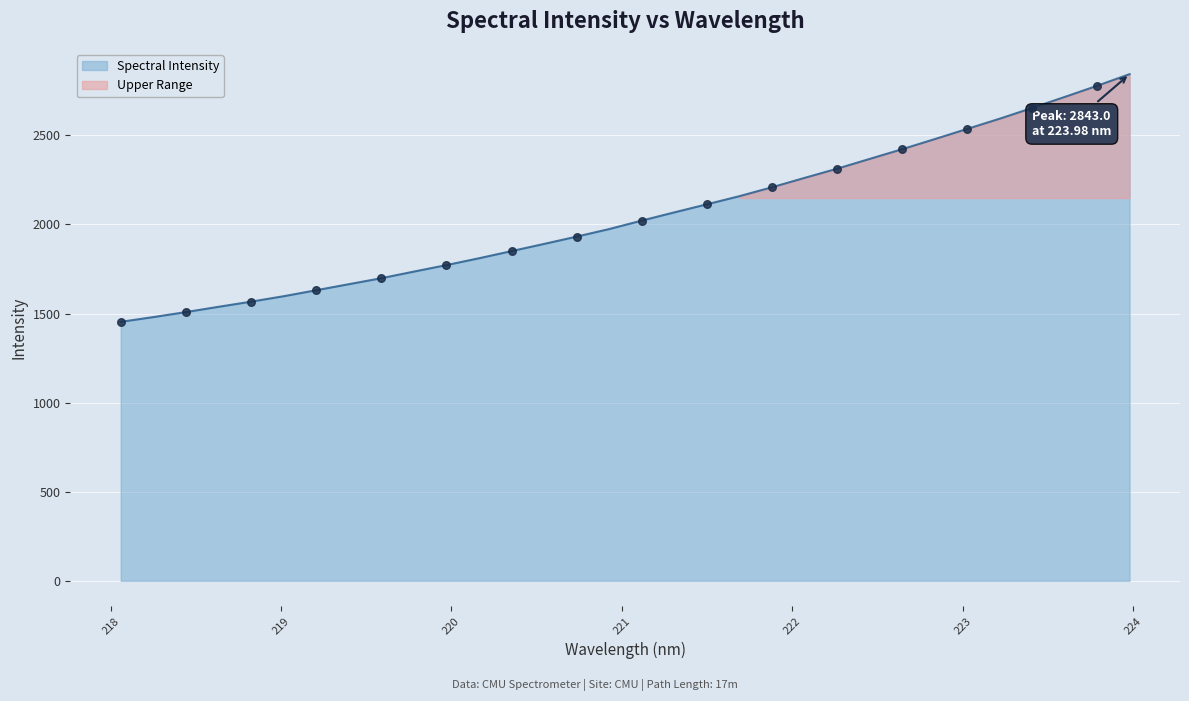

Which has a higher value, 221.4993 or 223.9802?

223.9802